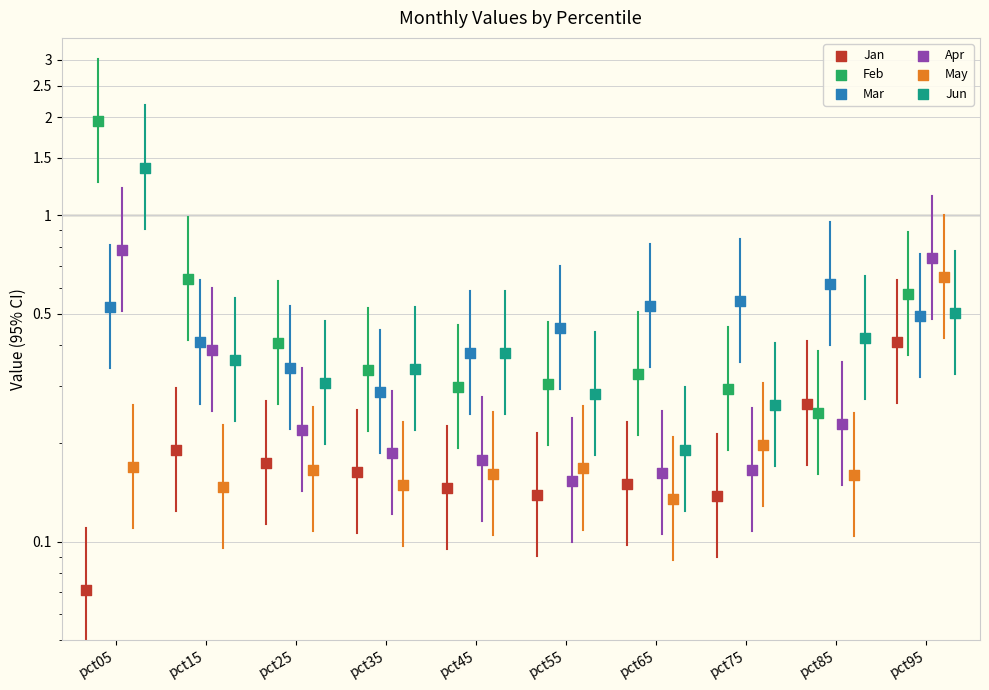

At which category is the sum across all series the highest?

pct05